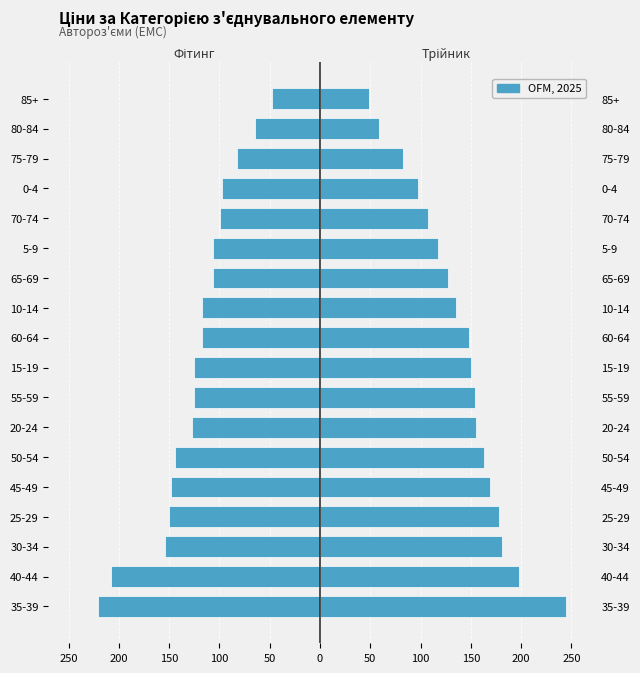

What is the minimum value shown in the chart?

-221